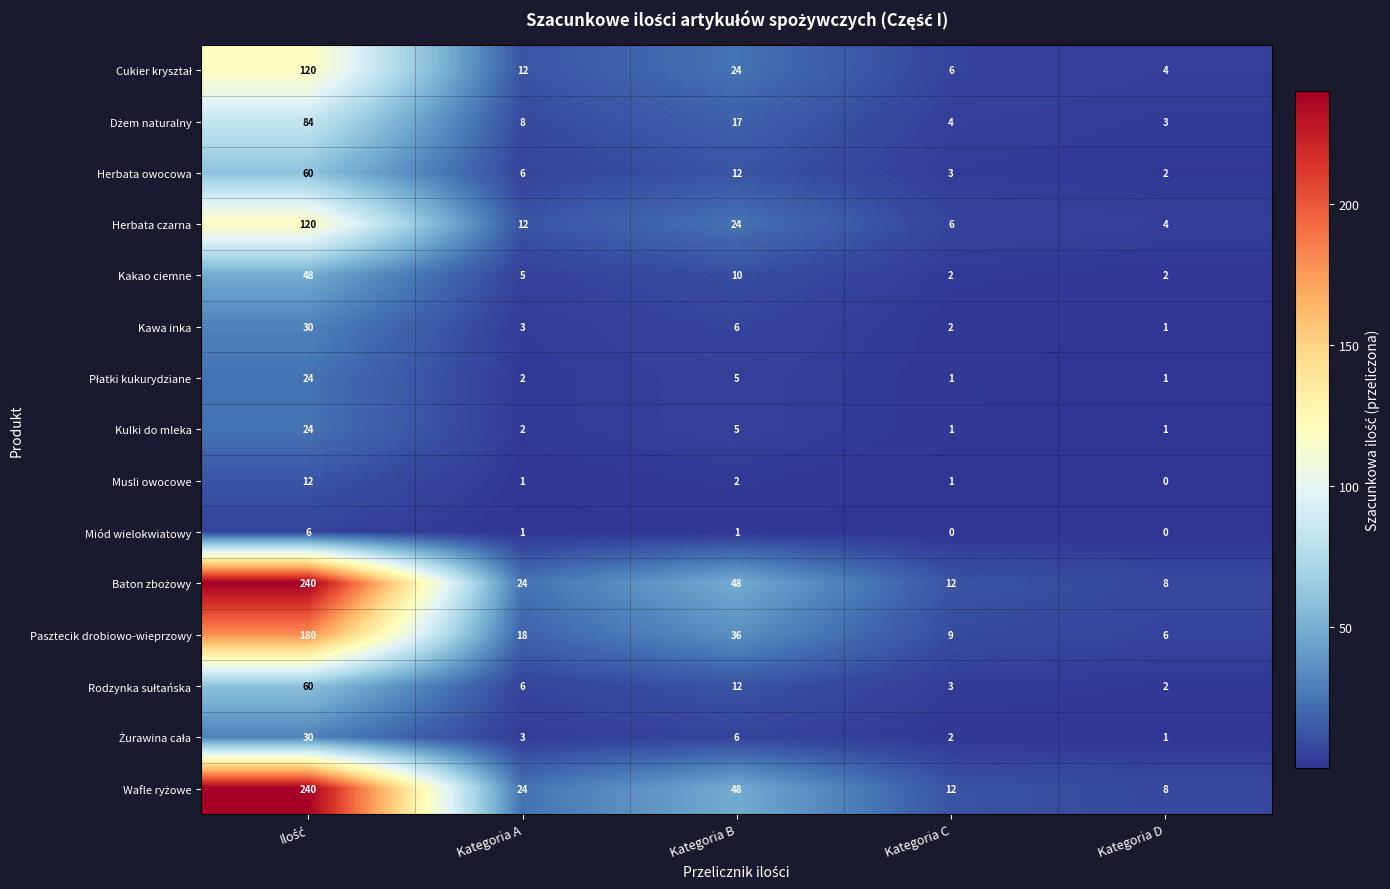

What is the difference between the highest and lowest values at Kategoria C?

12